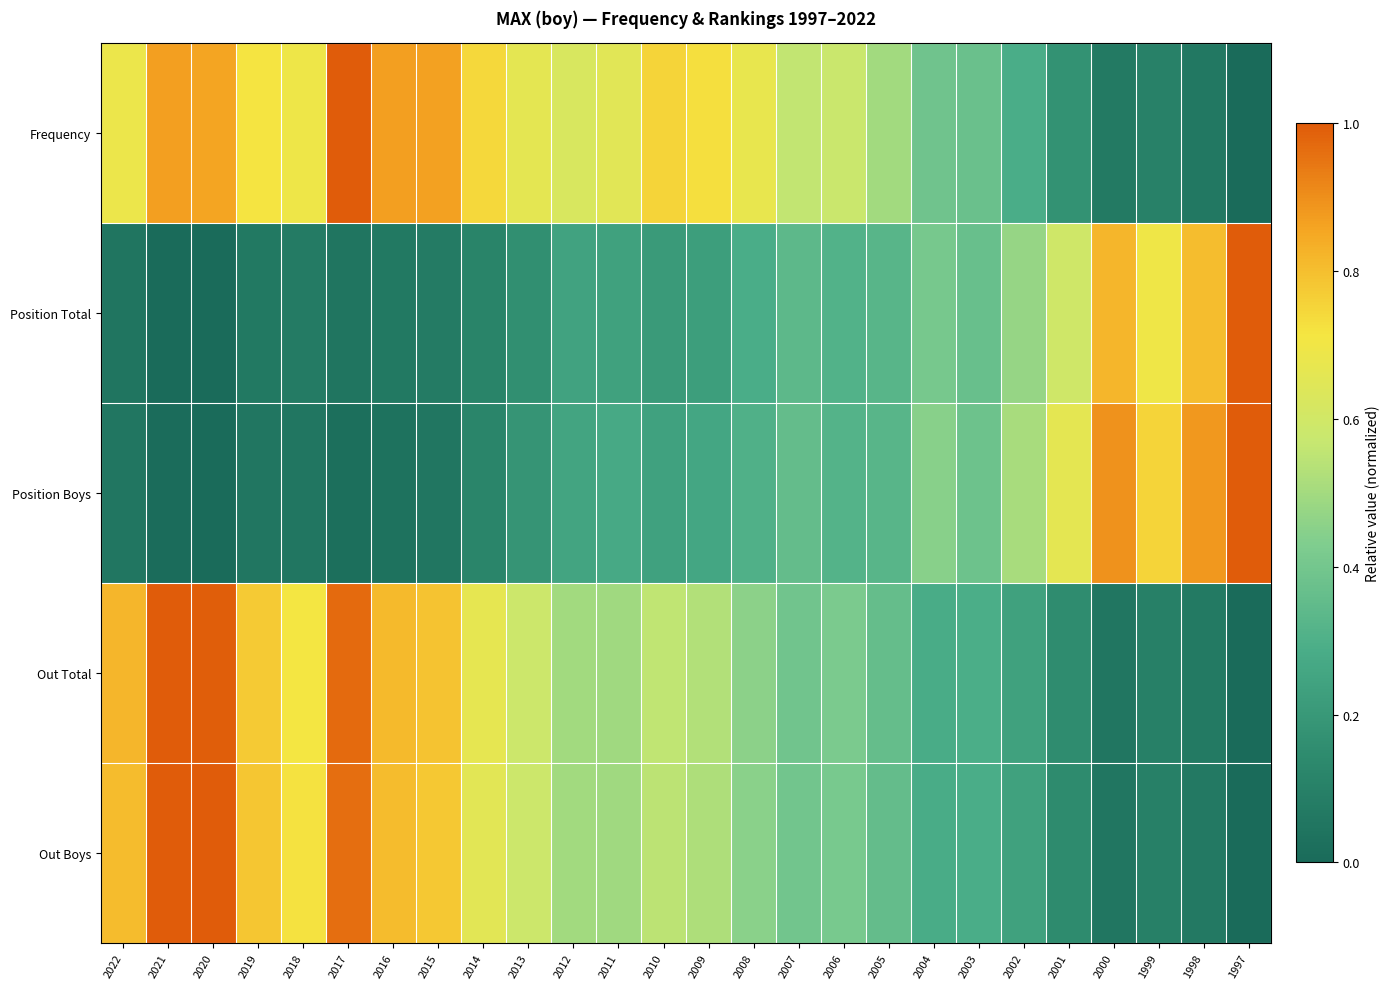

Reading left to right, transcribe all the data shown in this chart.

Frequency: 2022=0.7	2021=0.9	2020=0.9	2019=0.7	2018=0.7	2017=1.0	2016=0.9	2015=0.9	2014=0.7	2013=0.7	2012=0.6	2011=0.6	2010=0.8	2009=0.7	2008=0.7	2007=0.6	2006=0.6	2005=0.5	2004=0.4	2003=0.4	2002=0.3	2001=0.2	2000=0.1	1999=0.1	1998=0.1	1997=0.0
Position Total: 2022=0.0	2021=0.0	2020=0.0	2019=0.1	2018=0.1	2017=0.0	2016=0.1	2015=0.1	2014=0.1	2013=0.2	2012=0.2	2011=0.2	2010=0.2	2009=0.2	2008=0.3	2007=0.3	2006=0.3	2005=0.3	2004=0.4	2003=0.4	2002=0.5	2001=0.6	2000=0.8	1999=0.7	1998=0.8	1997=1.0
Position Boys: 2022=0.1	2021=0.0	2020=0.0	2019=0.1	2018=0.1	2017=0.0	2016=0.0	2015=0.1	2014=0.1	2013=0.2	2012=0.2	2011=0.3	2010=0.2	2009=0.3	2008=0.3	2007=0.4	2006=0.3	2005=0.3	2004=0.4	2003=0.4	2002=0.5	2001=0.7	2000=0.9	1999=0.8	1998=0.9	1997=1.0
Out Total: 2022=0.8	2021=1.0	2020=1.0	2019=0.8	2018=0.7	2017=1.0	2016=0.8	2015=0.8	2014=0.7	2013=0.6	2012=0.5	2011=0.5	2010=0.6	2009=0.5	2008=0.5	2007=0.4	2006=0.4	2005=0.4	2004=0.3	2003=0.3	2002=0.2	2001=0.1	2000=0.1	1999=0.1	1998=0.1	1997=0.0
Out Boys: 2022=0.8	2021=1.0	2020=1.0	2019=0.8	2018=0.7	2017=1.0	2016=0.8	2015=0.8	2014=0.7	2013=0.6	2012=0.5	2011=0.5	2010=0.5	2009=0.5	2008=0.5	2007=0.4	2006=0.4	2005=0.4	2004=0.3	2003=0.3	2002=0.2	2001=0.1	2000=0.1	1999=0.1	1998=0.1	1997=0.0